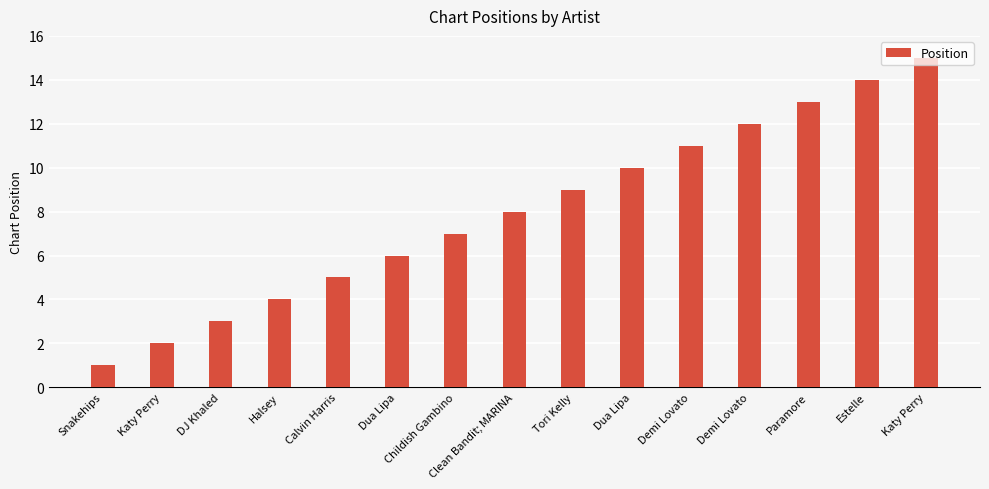

Are the bars horizontal?

No